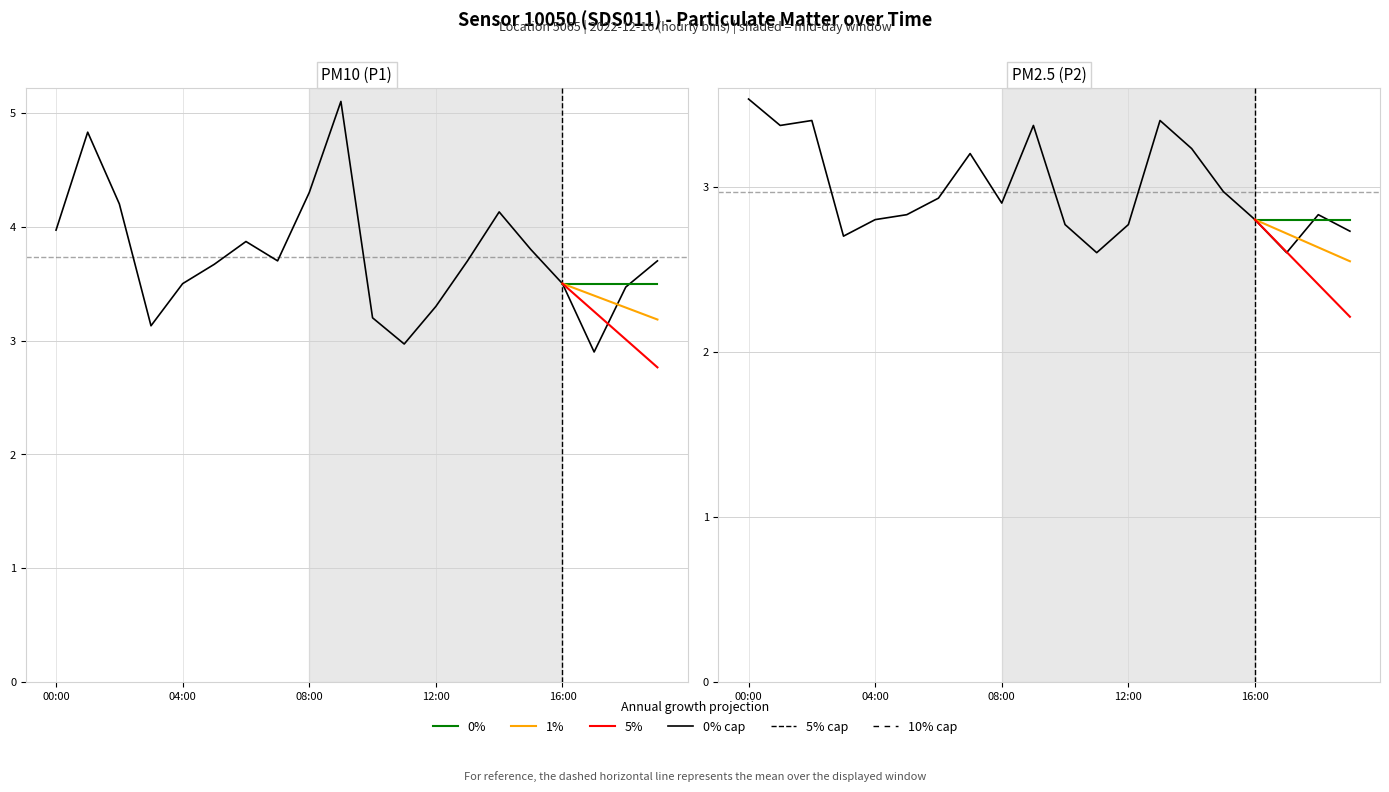

How many values in the P1 series are below 3?

2